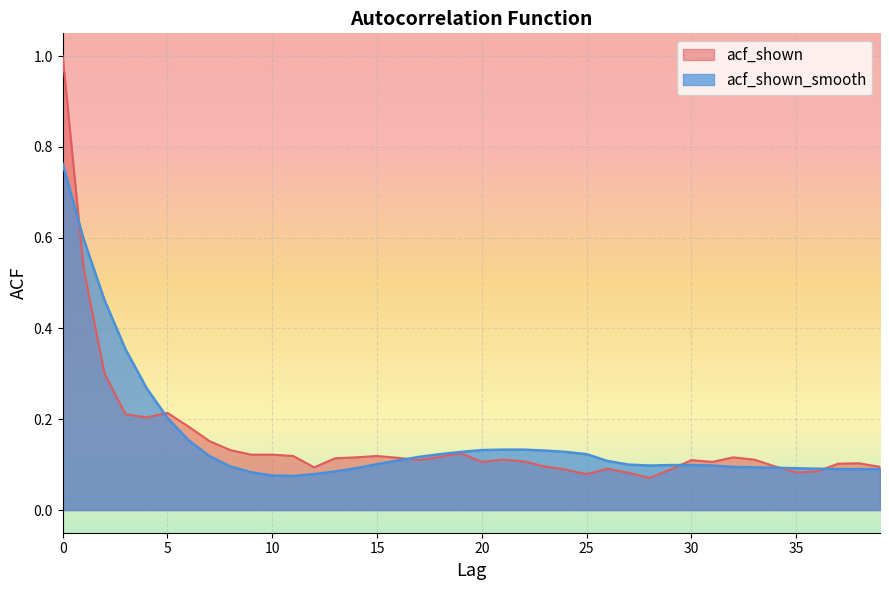

Rank the series by their average value, from highest to lowest.

acf_shown_smooth, acf_shown